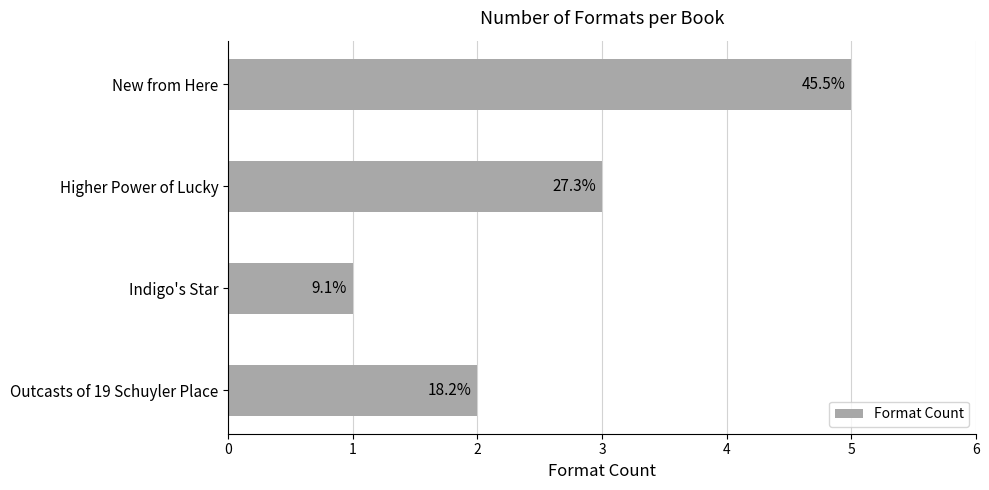

How many bars are there in total?

4